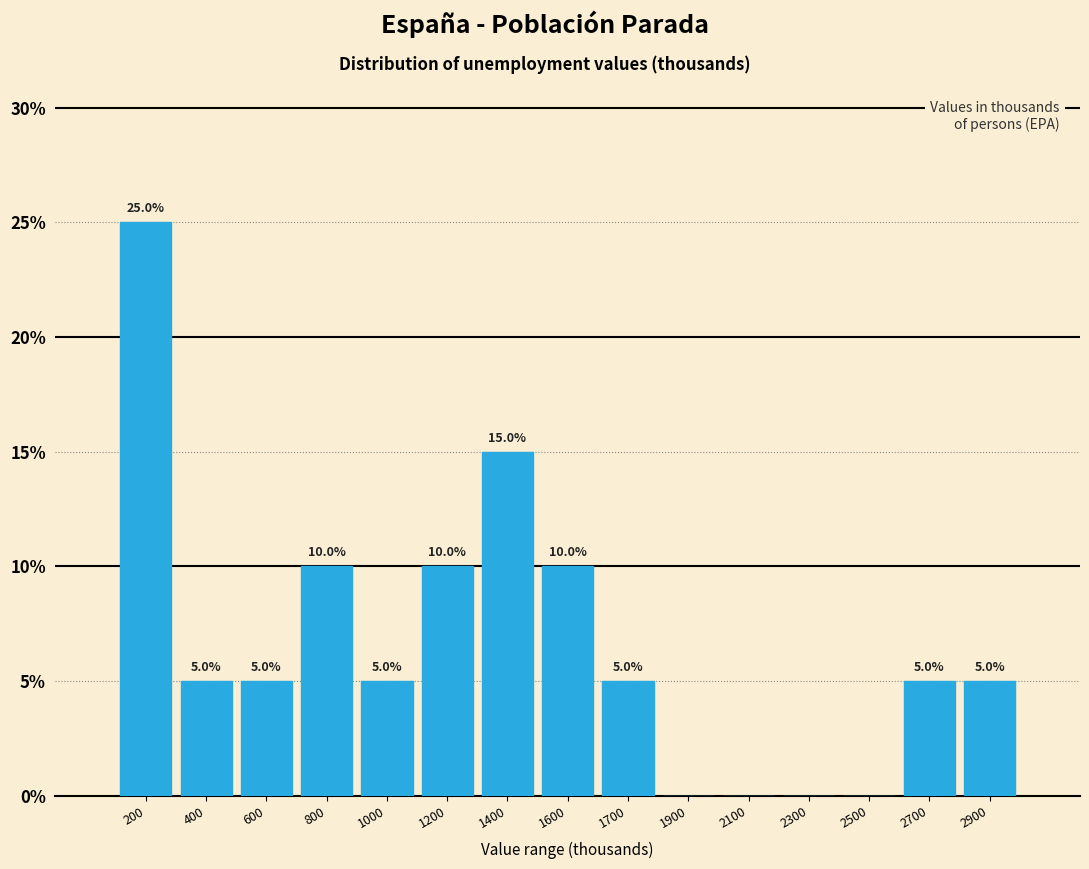

Reading left to right, what are all the values shown in this chart?

200=25	400=5	600=5	800=10	1000=5	1200=10	1400=15	1600=10	1700=5	1900=0	2100=0	2300=0	2500=0	2700=5	2900=5